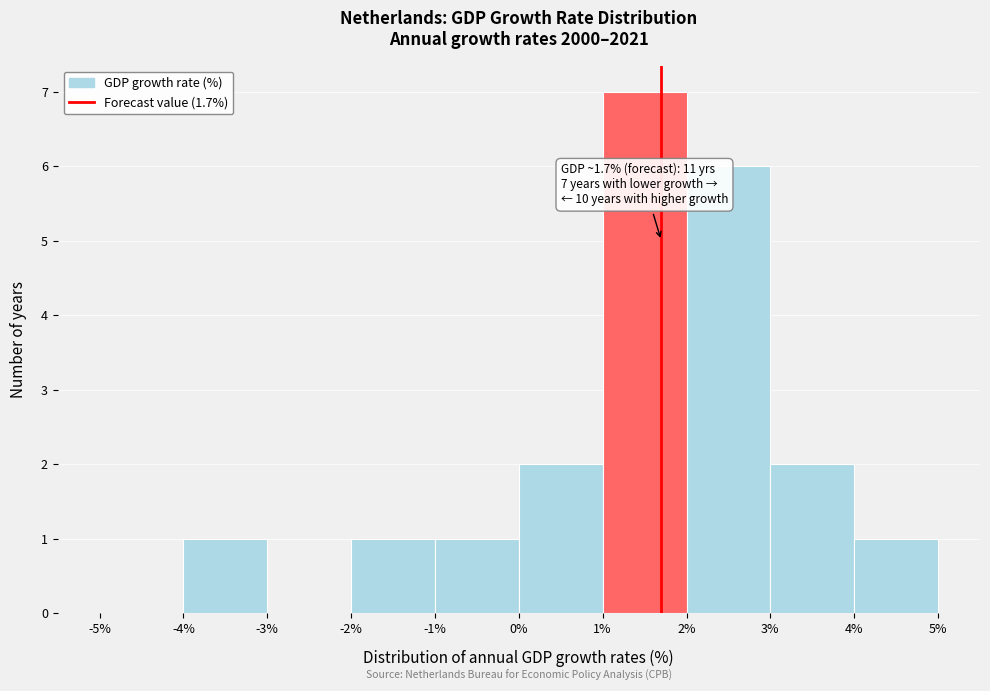

Over which range of the x-axis is the bar tallest?

1% to 2%